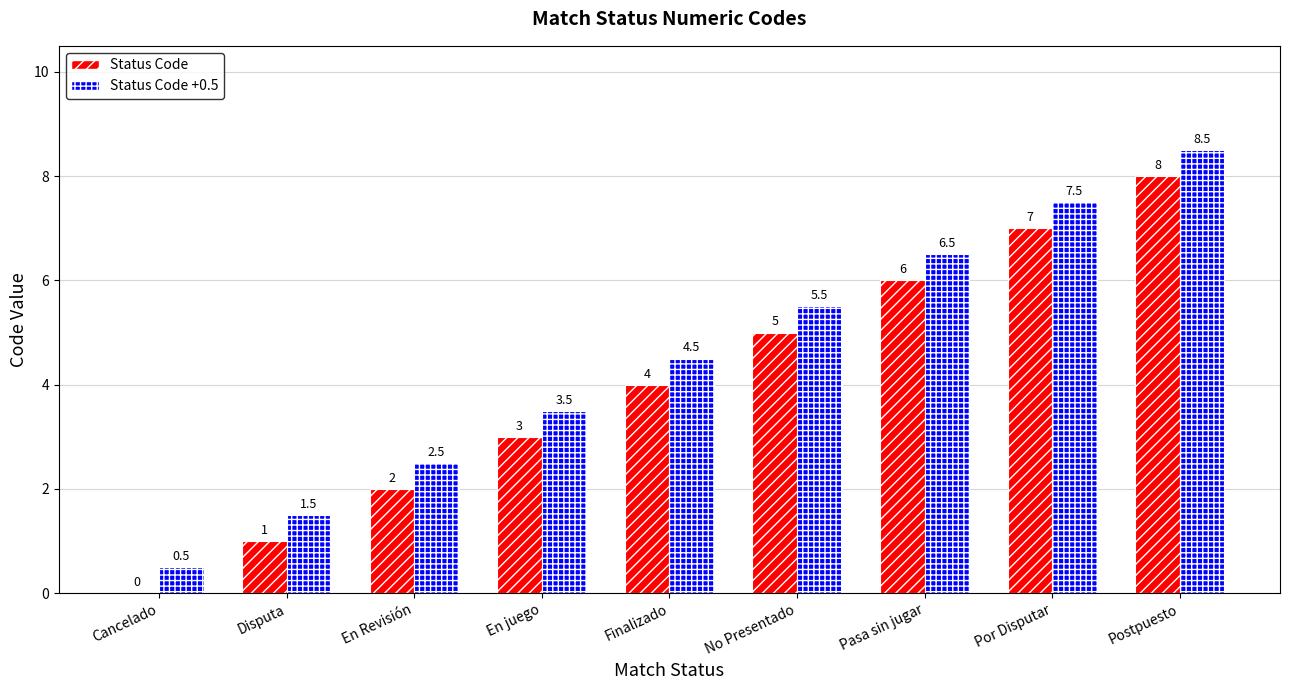

What is the sum of the Status Code +0.5 values at Finalizado and No Presentado?

10.0